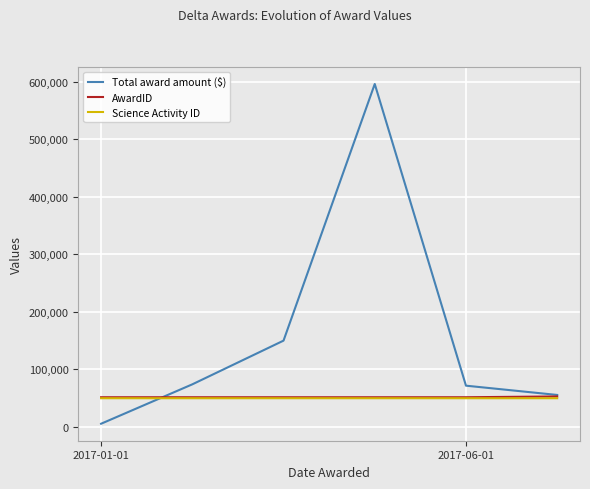

Which series has the largest total across all categories?

Total award amount ($)